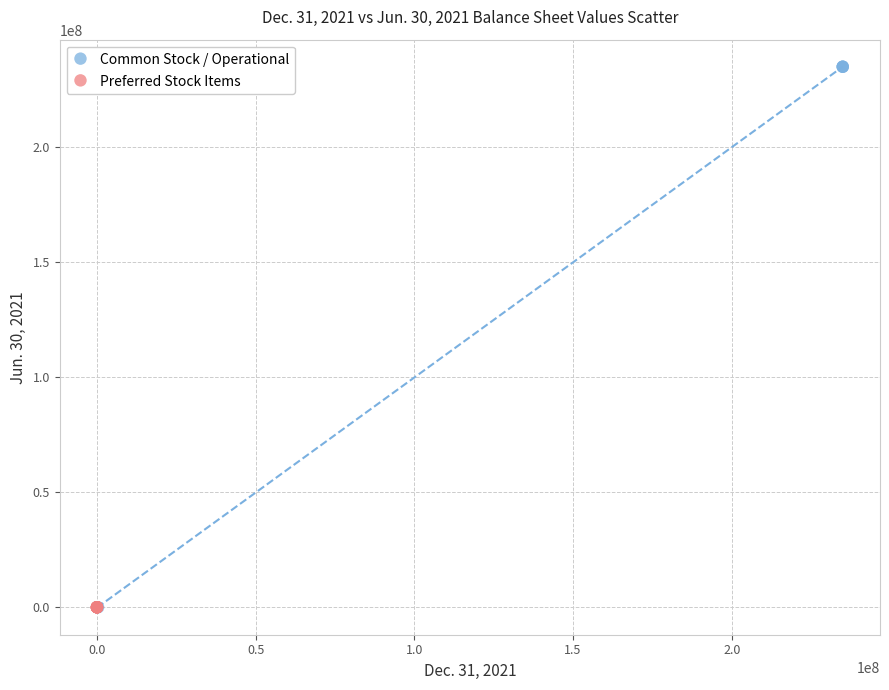

Which series has the widest spread of Y values?

Common Stock / Operational